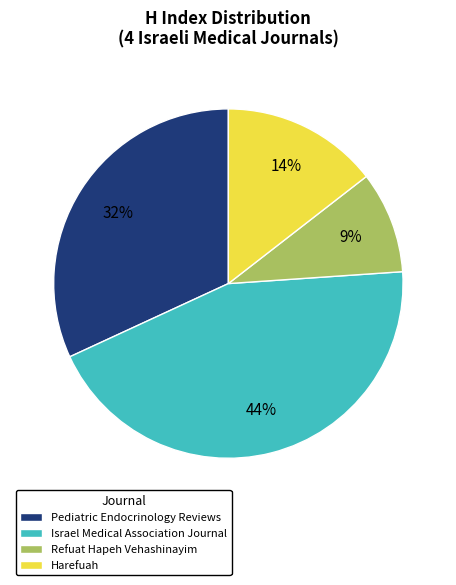

True or false: Refuat Hapeh Vehashinayim accounts for 9% of the total.

True